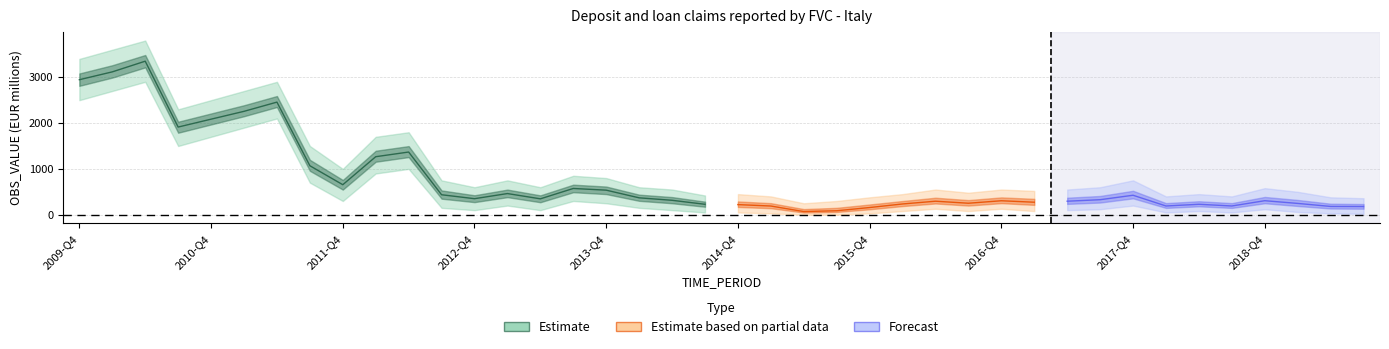

What is the ratio of the value at 2012-Q2 to the value at 2010-Q1?

0.4